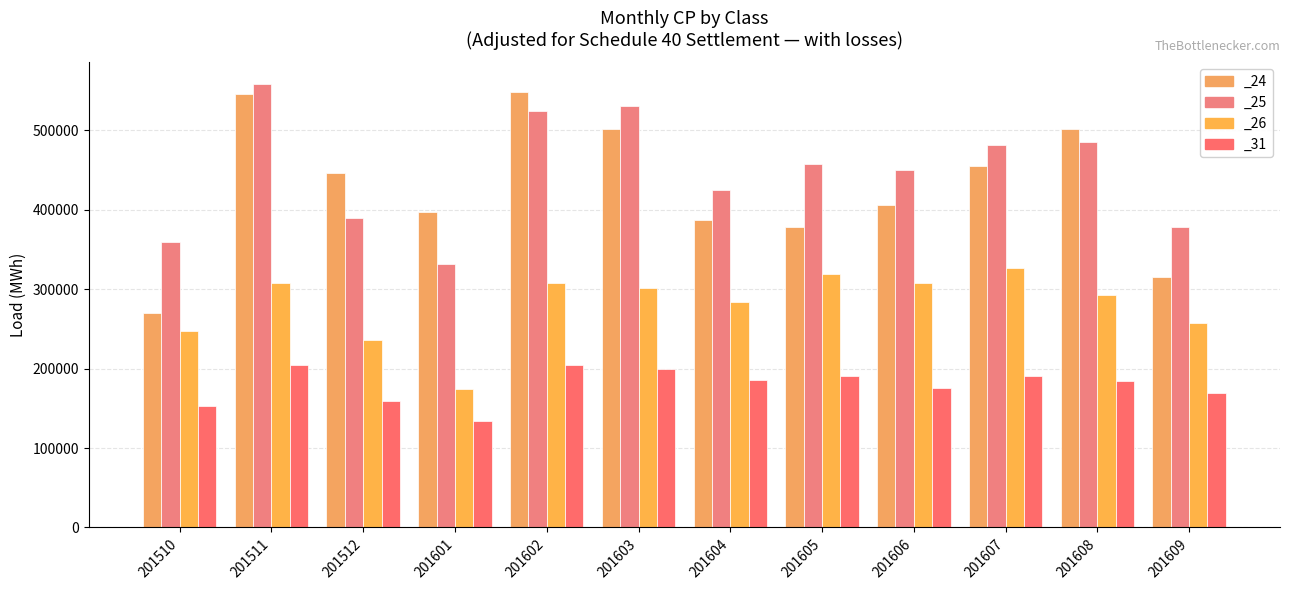

Is it true that _31 equals 168724.0 at 201609?

True